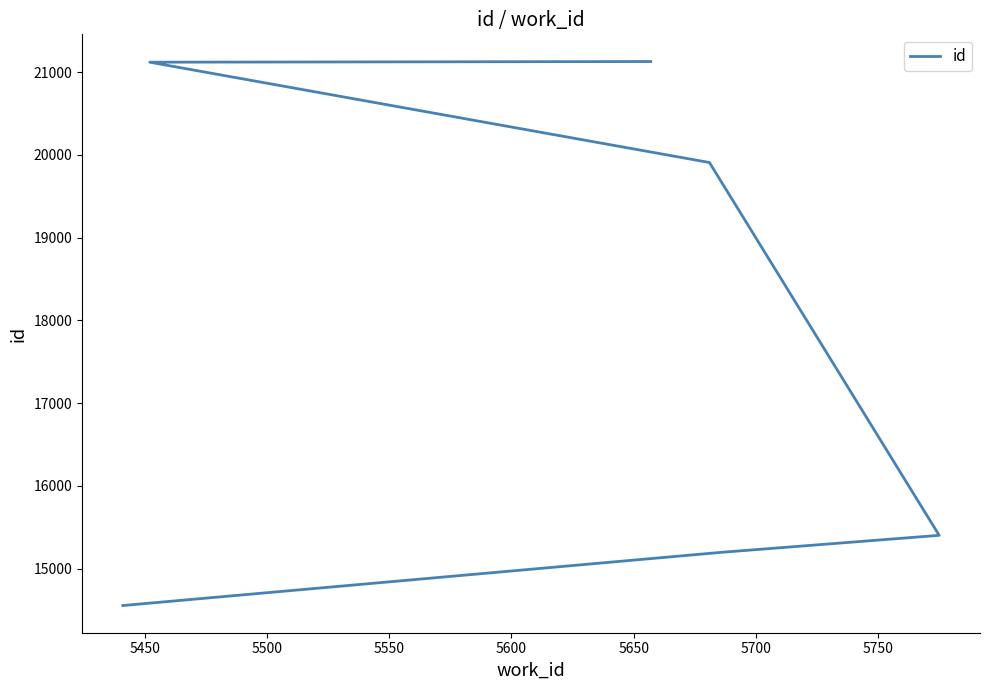

How many data points are less than 19908?

3